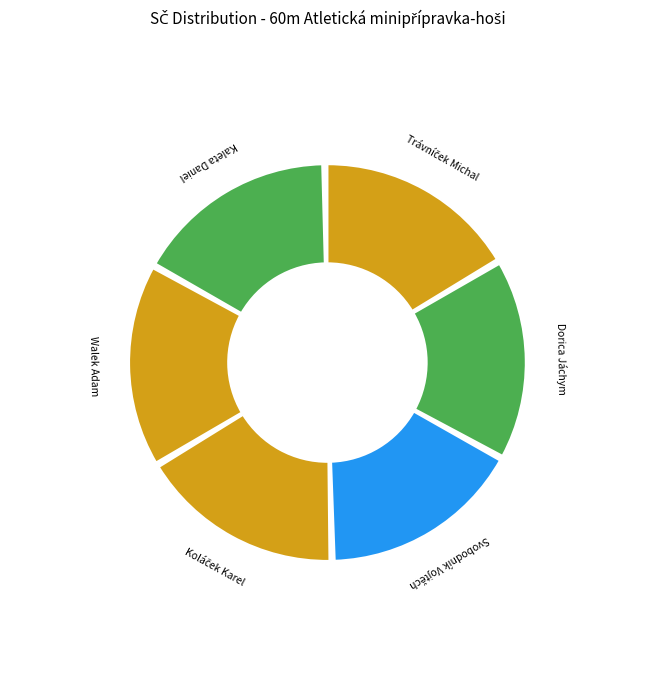

Is it true that Walek Adam is 17% of the pie?

True